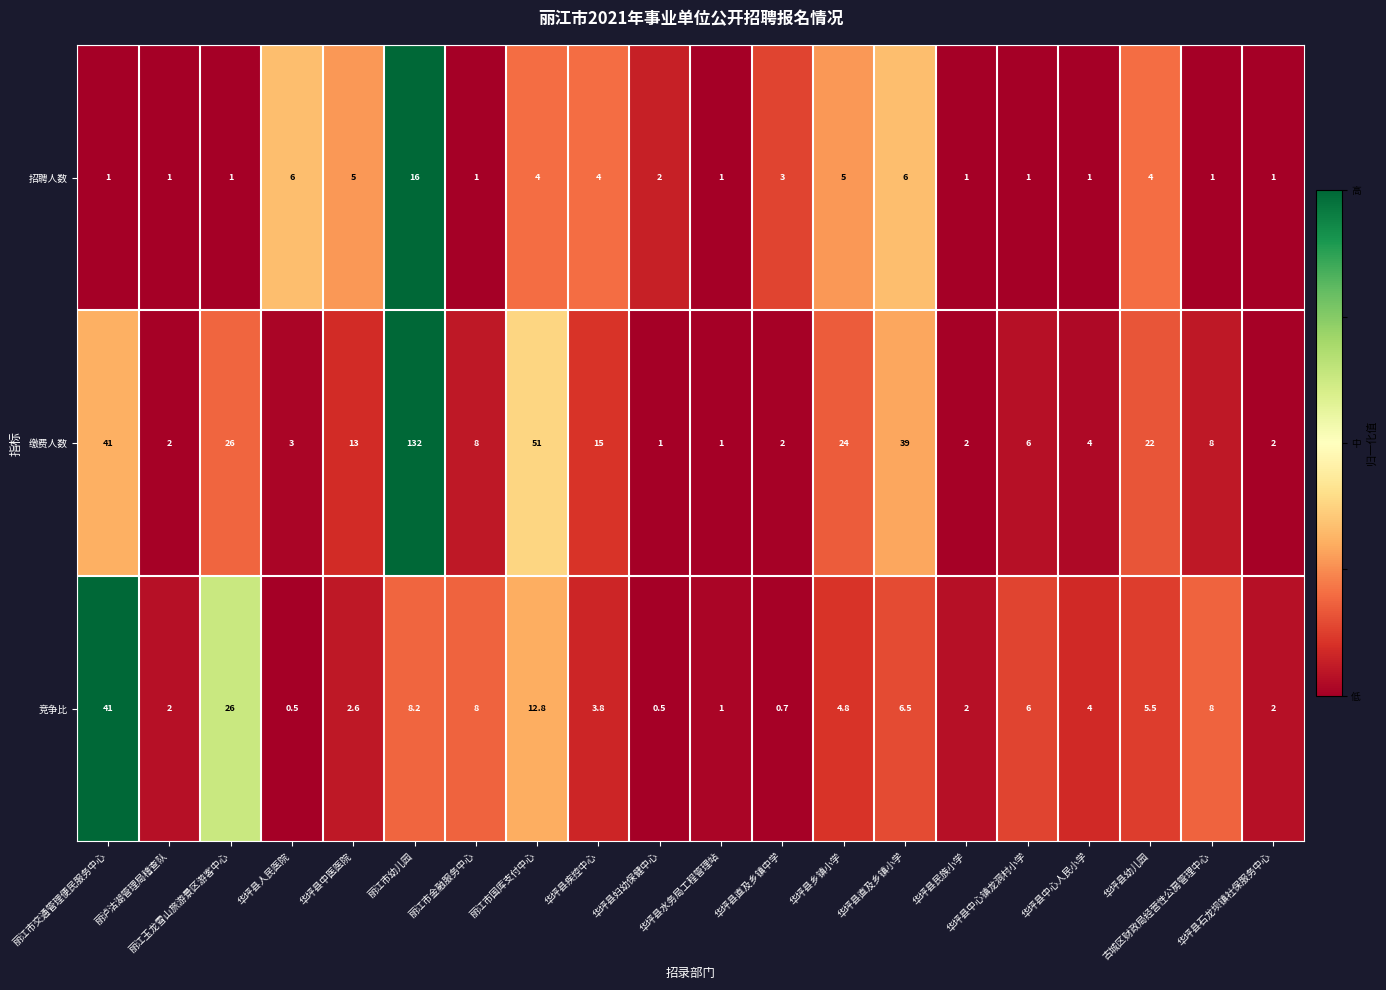

What is the minimum value for 缴费人数?

1.0